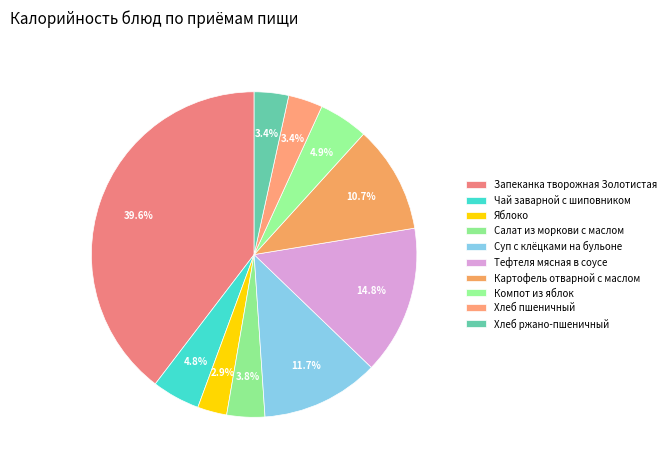

What is the change in value from Компот из яблок to Хлеб пшеничный?

-21